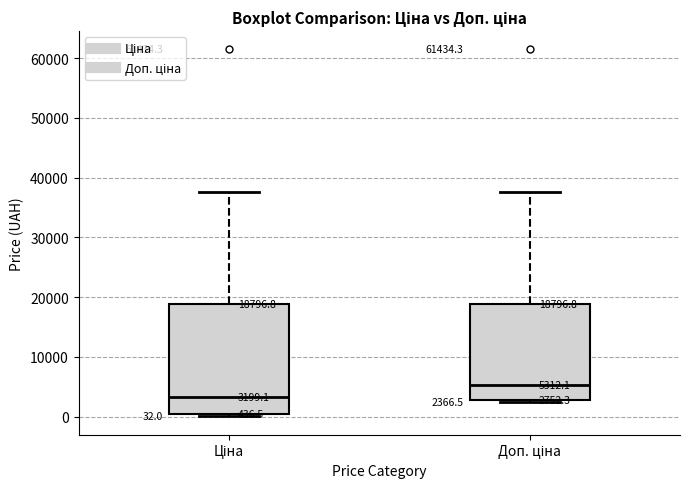

Comparing the boxes themselves (not the whiskers), which one is the tallest?

Ціна